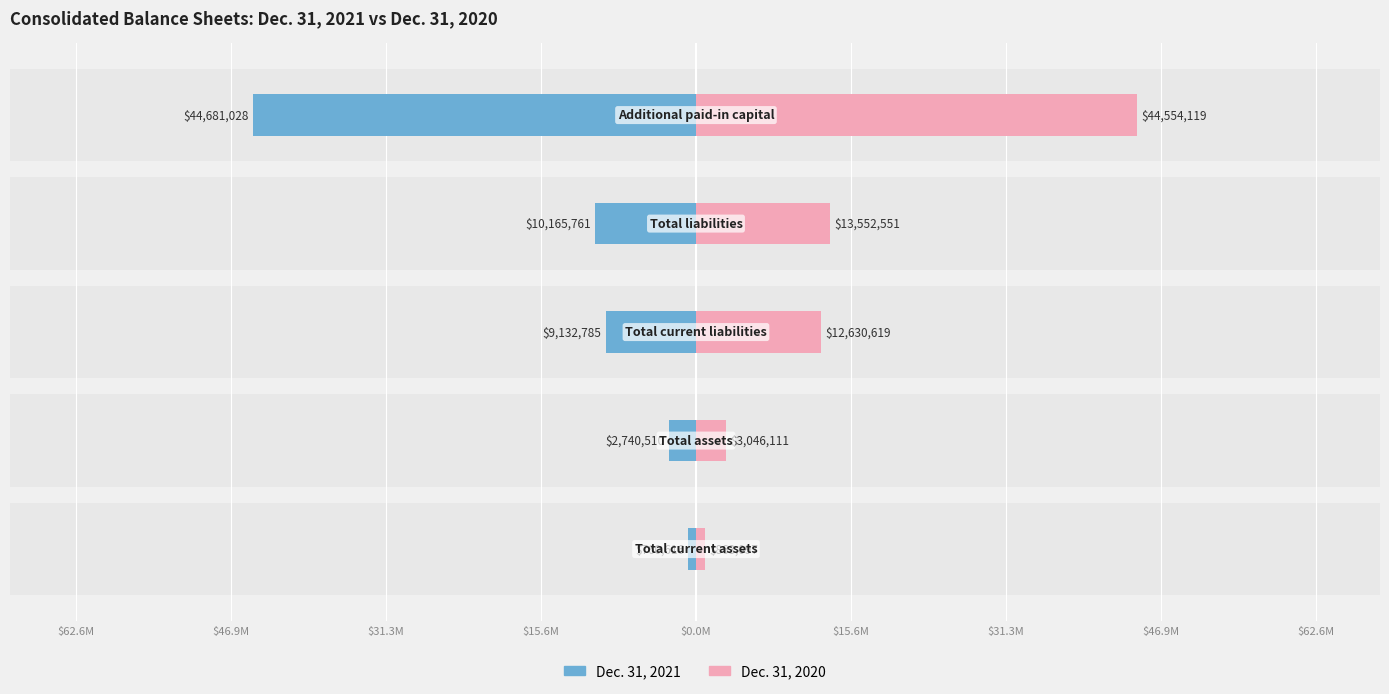

How many categories are shown in the chart?

5